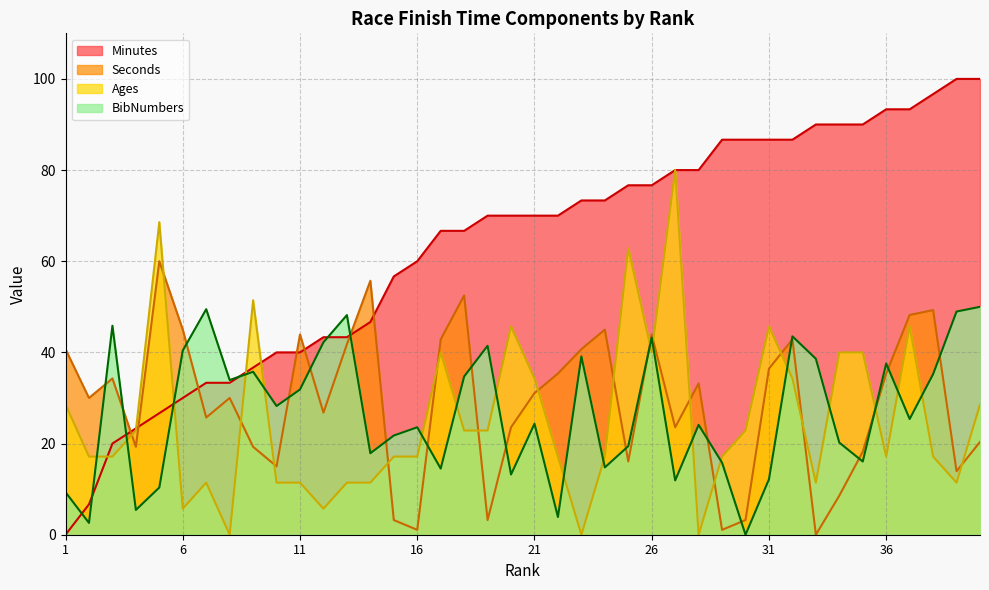

Does the chart have visible grid lines?

Yes